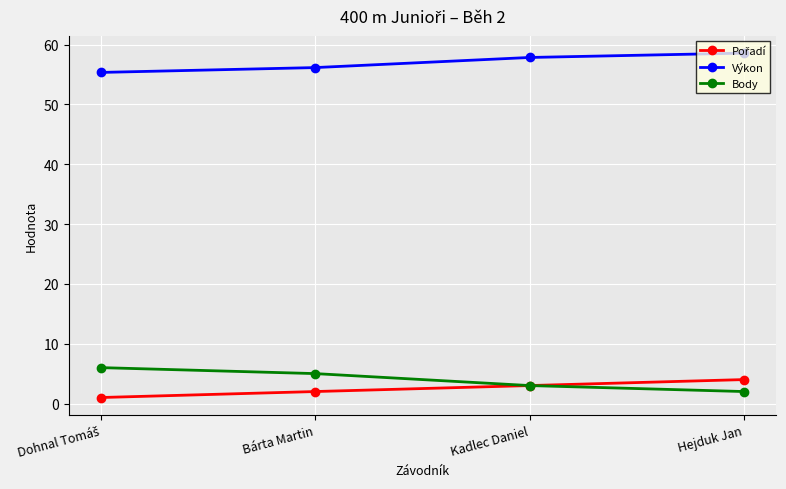

Does the chart have visible grid lines?

Yes